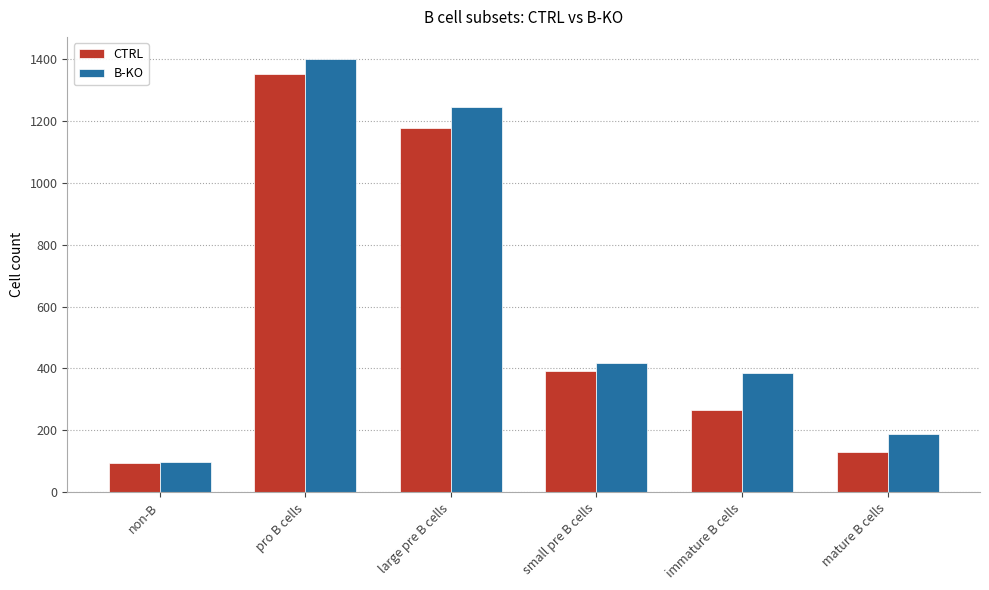

What is the difference between the second highest and minimum values in the CTRL series?

1082.9